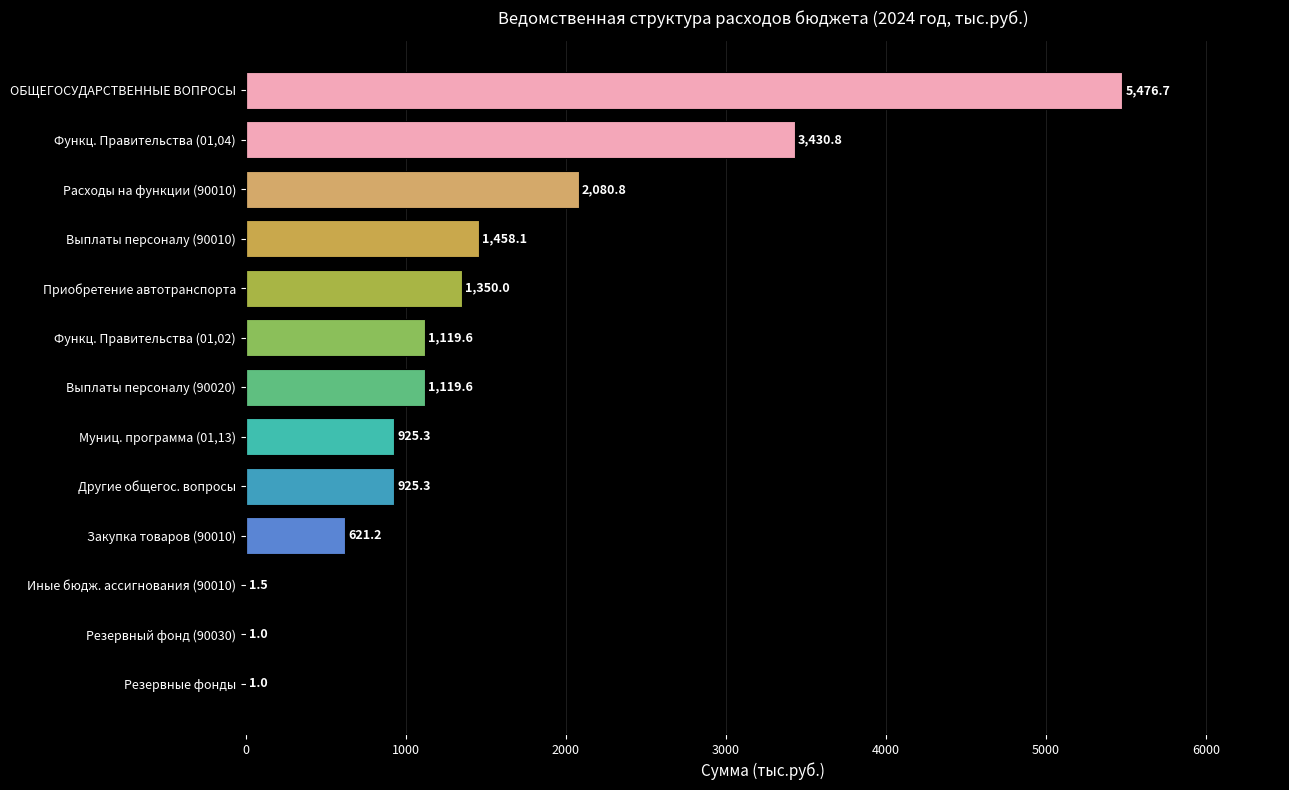

What is the sum of all values?

18510.9